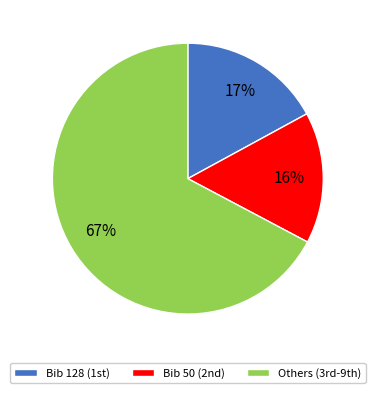

Count the number of slices in the pie.

3